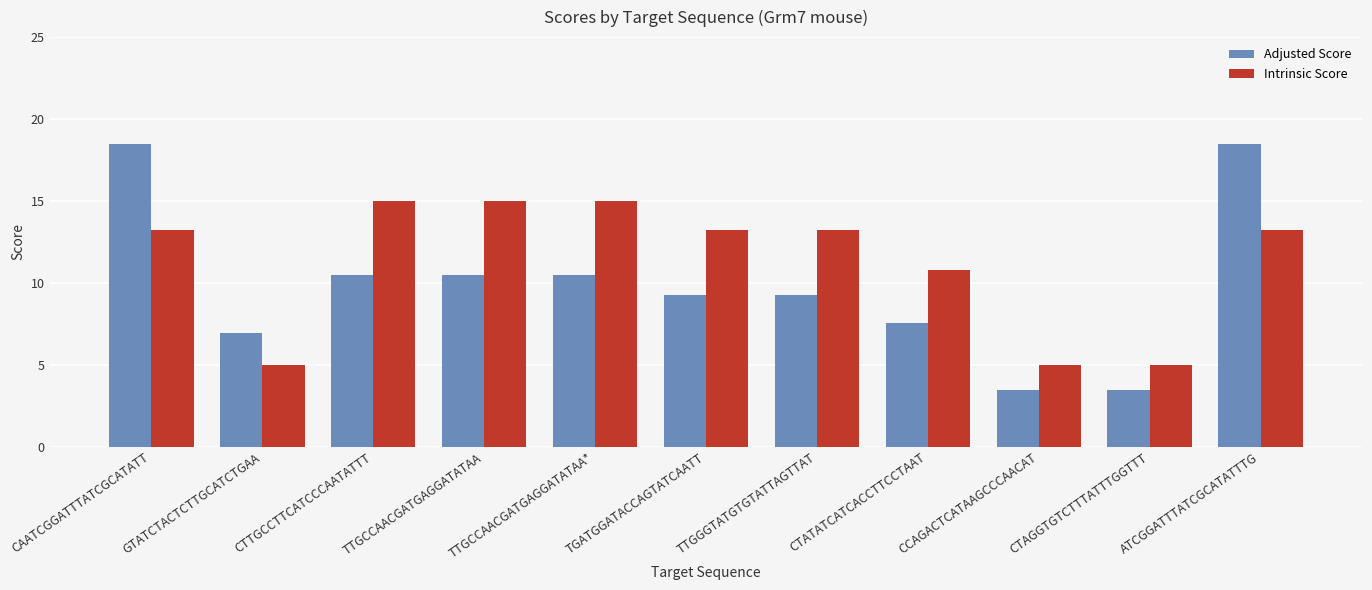

Is it true that Adjusted Score equals 12.3 at CAATCGGATTTATCGCATATT?

False